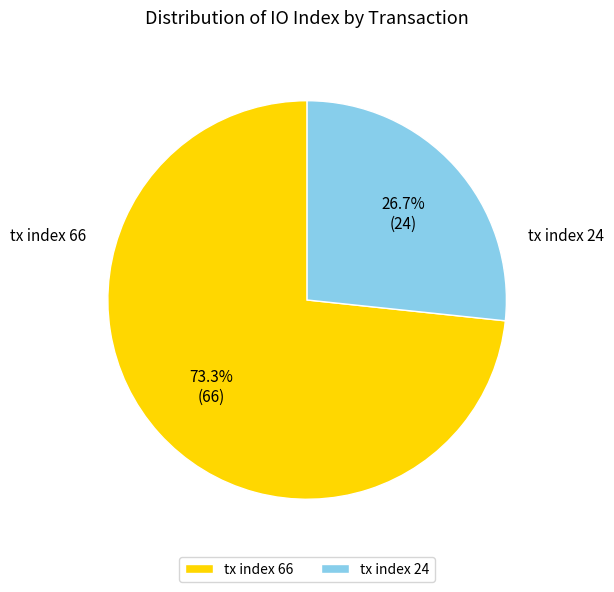

Rank the categories by value from highest to lowest.

tx index 66, tx index 24